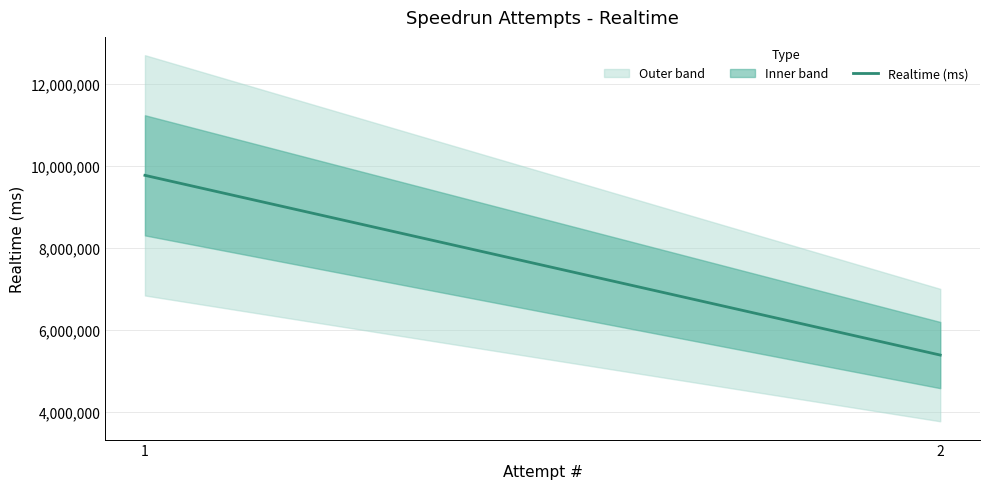

Which label corresponds to the largest value in the chart?

1